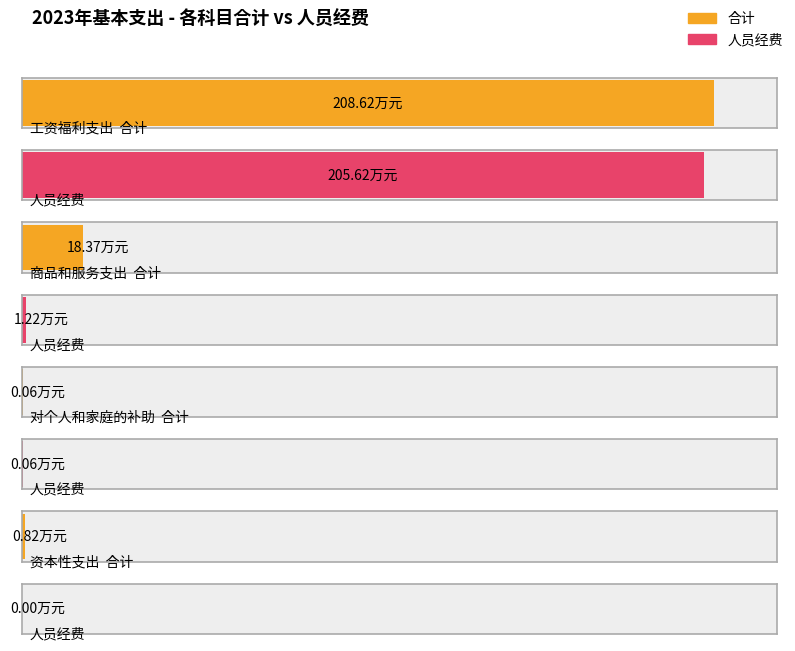

What is the label of the 4th bar from the right?

工资福利支出